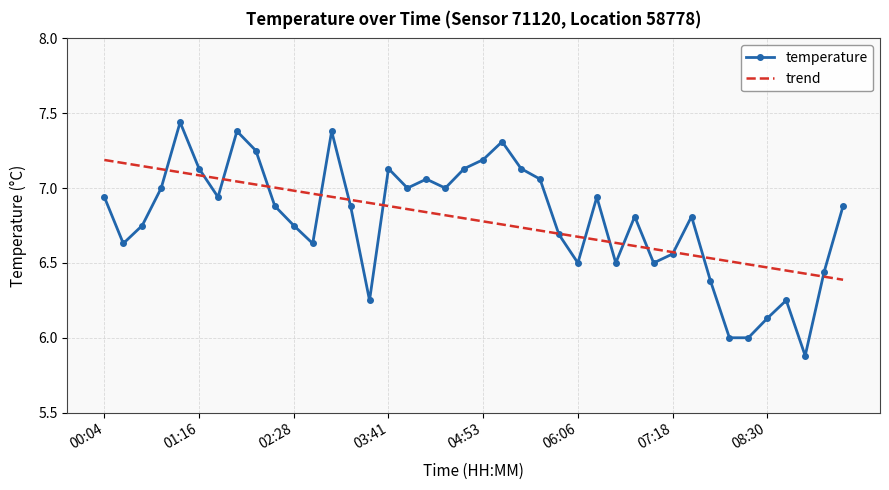

Which series has the largest range (max minus min)?

temperature